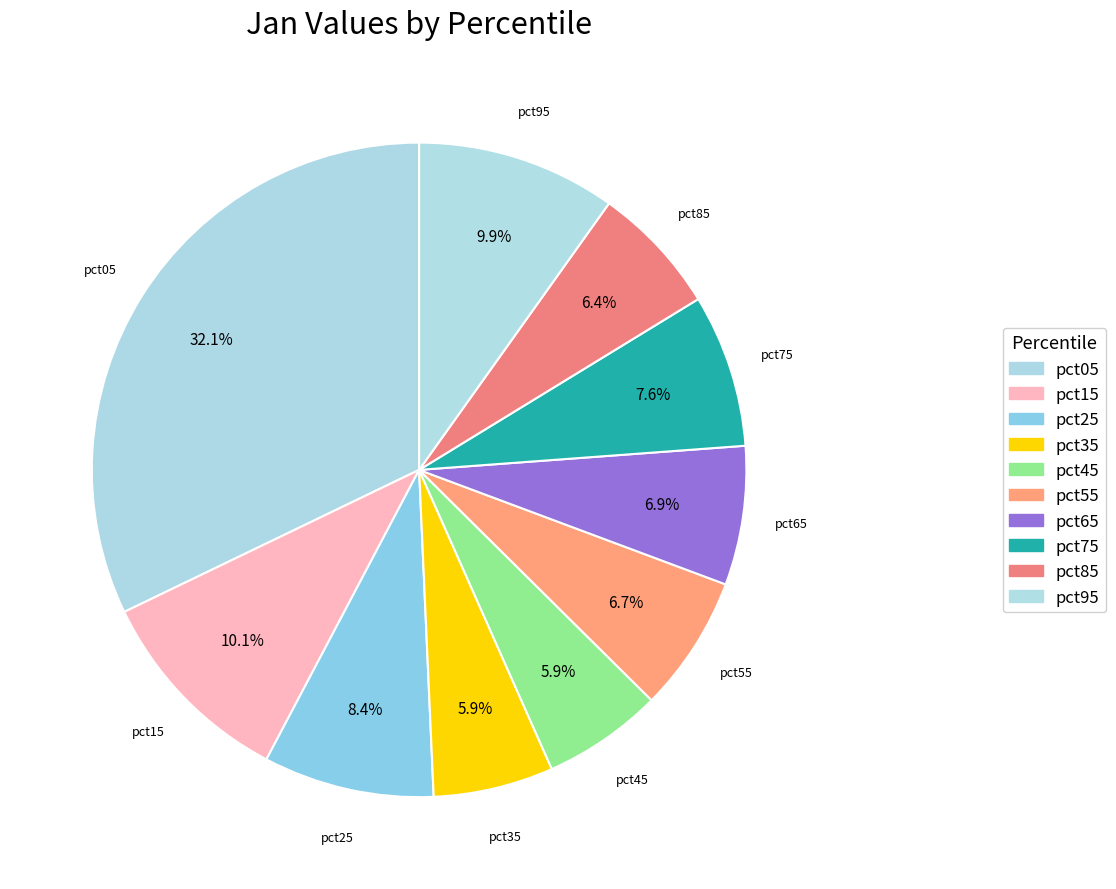

What percentage do pct25 and pct45 together represent?

14.4%